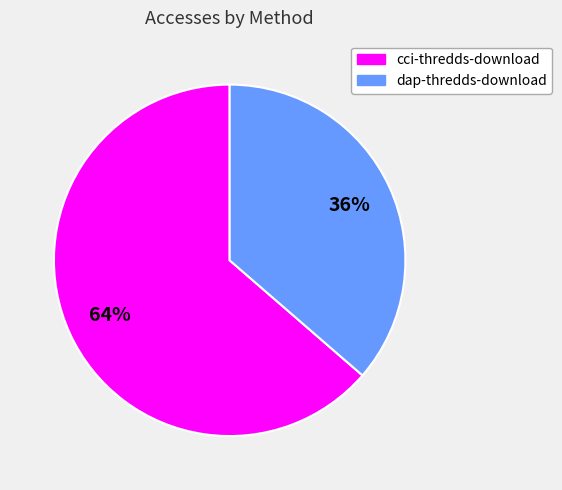

What is the ratio of the value at dap-thredds-download to the value at cci-thredds-download?

0.6